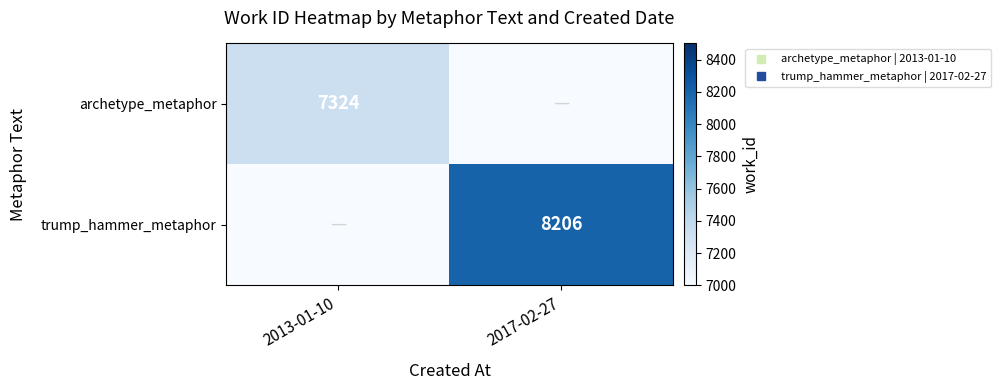

True or false: archetype_metaphor has a value of -4589 at 2017-02-27.

False